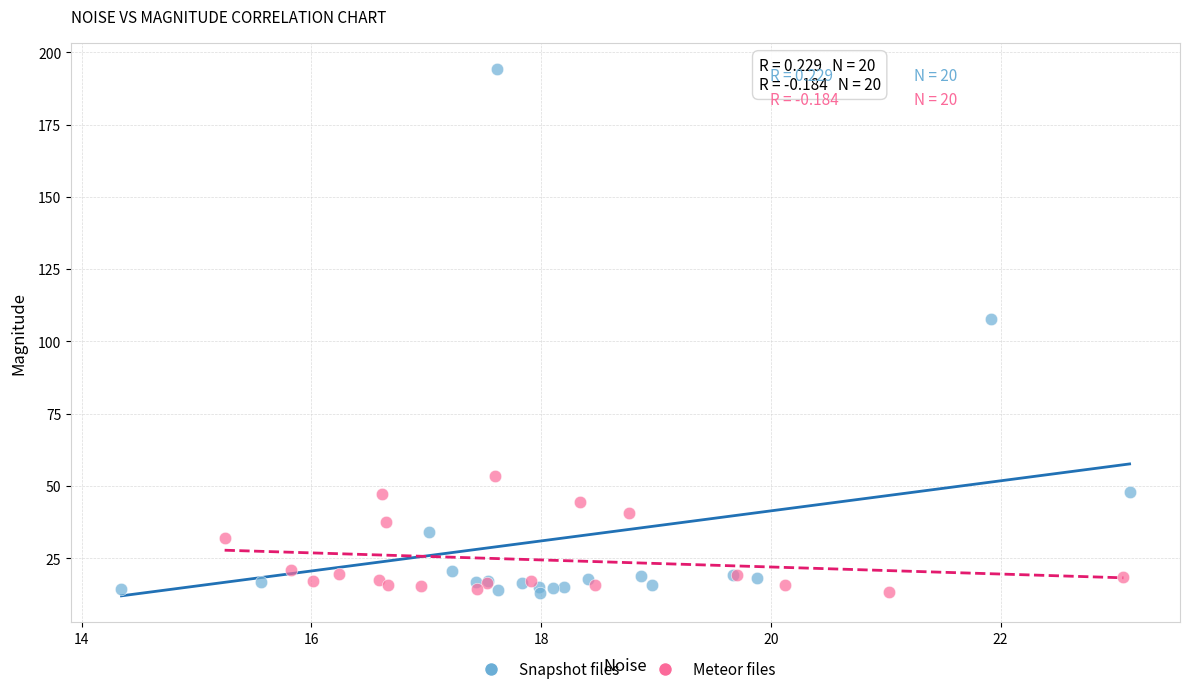

Which series has the largest Y range (max minus min)?

Snapshot files